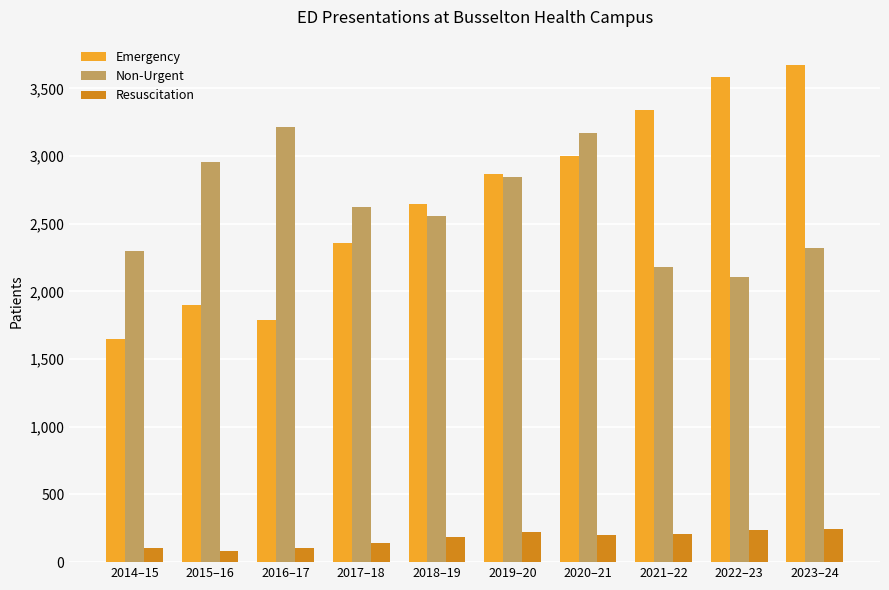

What is the label of the 9th bar from the right?

2015–16